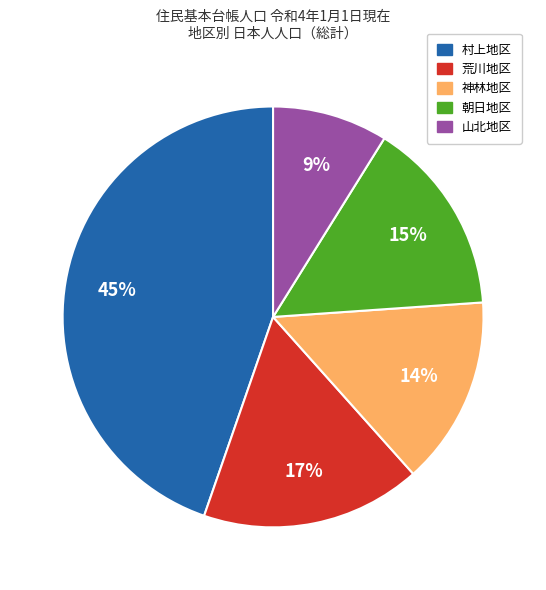

Do 荒川地区 and 神林地区 together represent more than half of the pie?

No